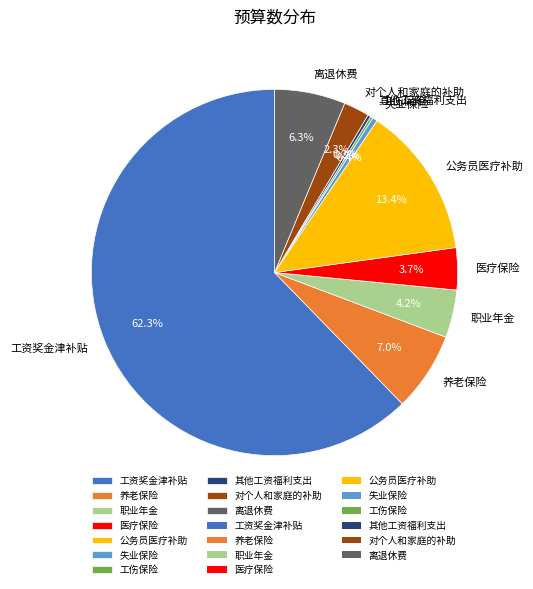

What is the ratio of the value at 对个人和家庭的补助 to the value at 离退休费?

0.4